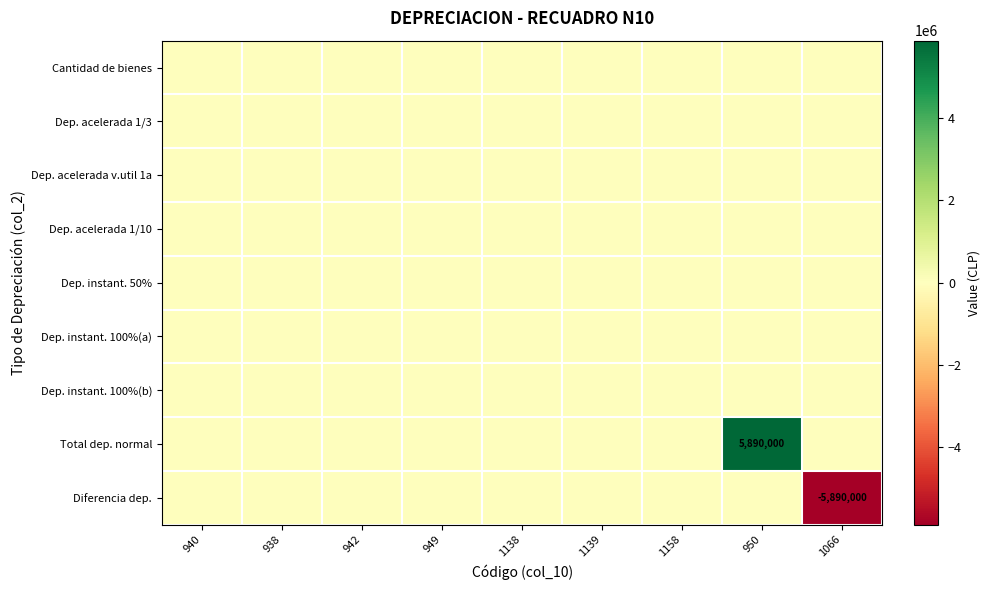

Rank the series by their maximum value, from lowest to highest.

Cantidad de bienes, Dep. acelerada 1/3, Dep. acelerada v.util 1a, Dep. acelerada 1/10, Dep. instant. 50%, Dep. instant. 100%(a), Dep. instant. 100%(b), Diferencia dep., Total dep. normal